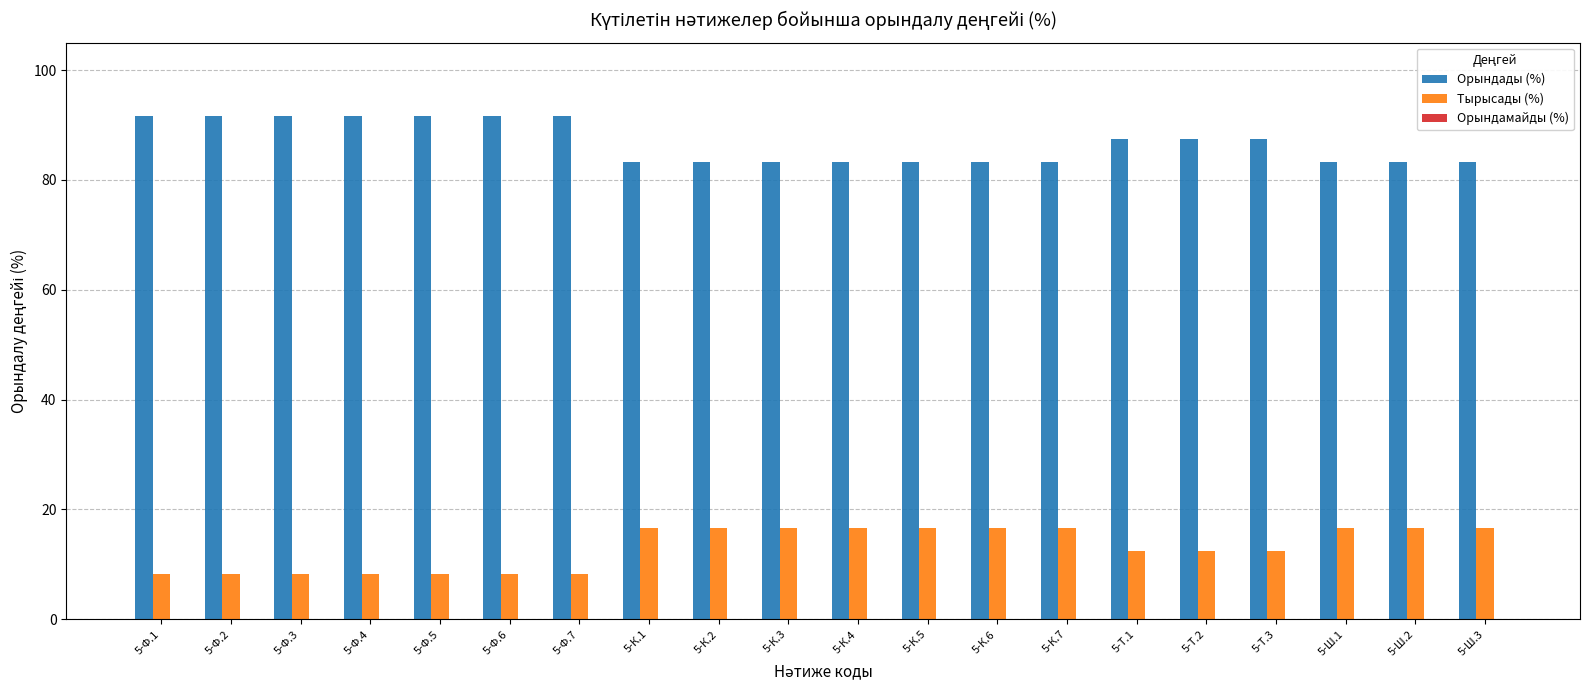

What is the label of the 8th bar from the left?

5-К.1